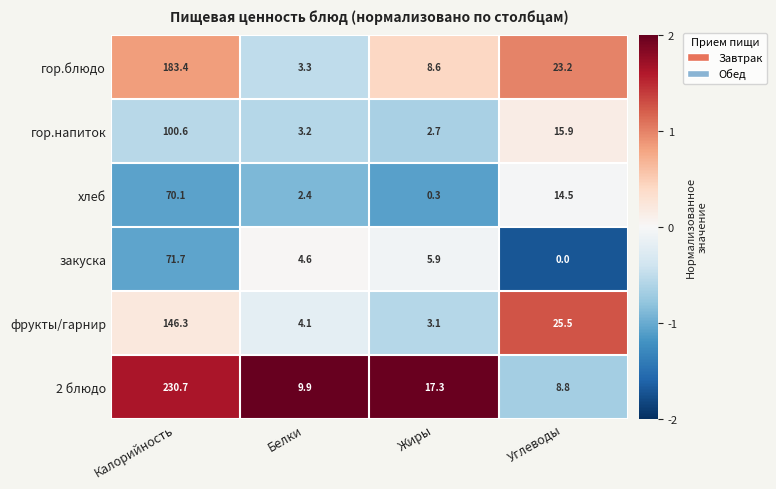

Is it true that закуска equals 0.0 at Углеводы?

True